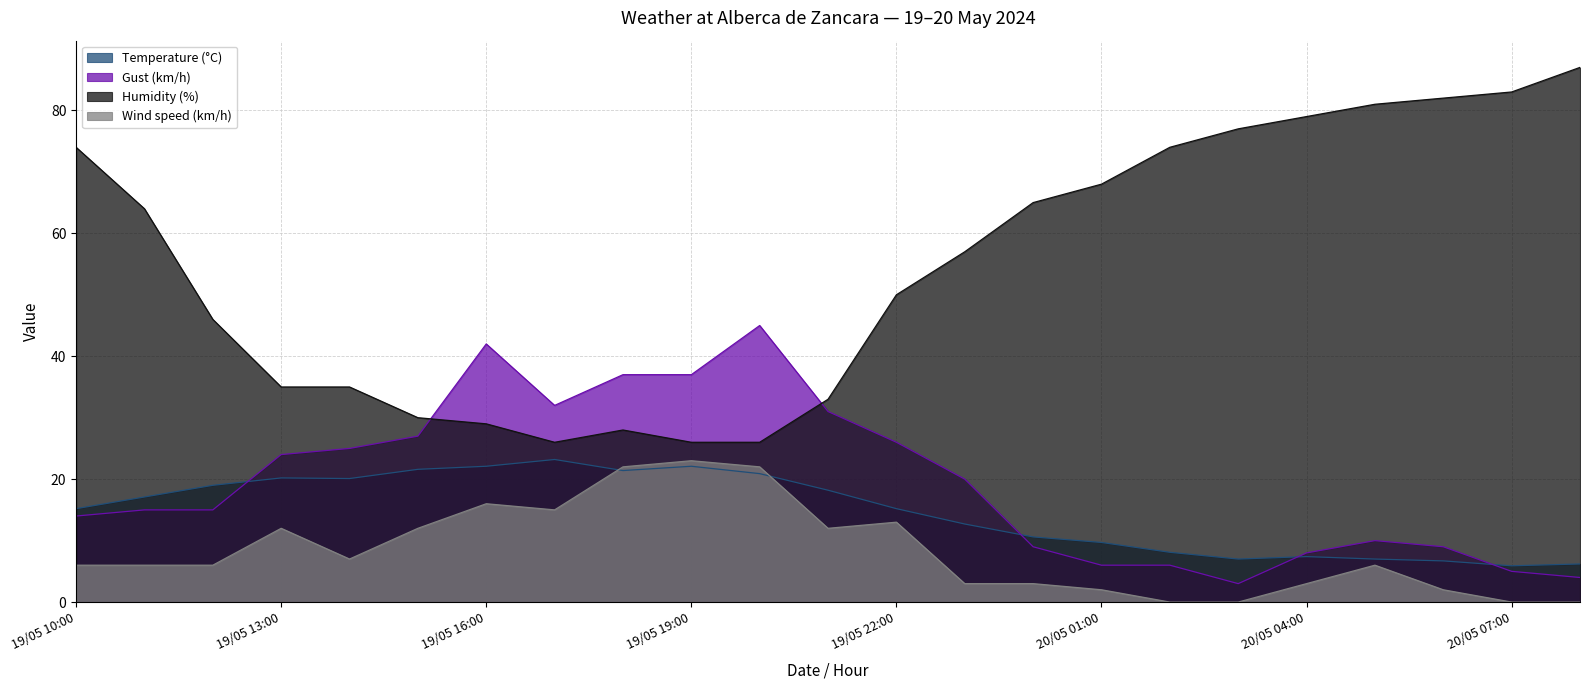

True or false: Wind speed (km/h) and Humidity (%) intersect in this chart.

False